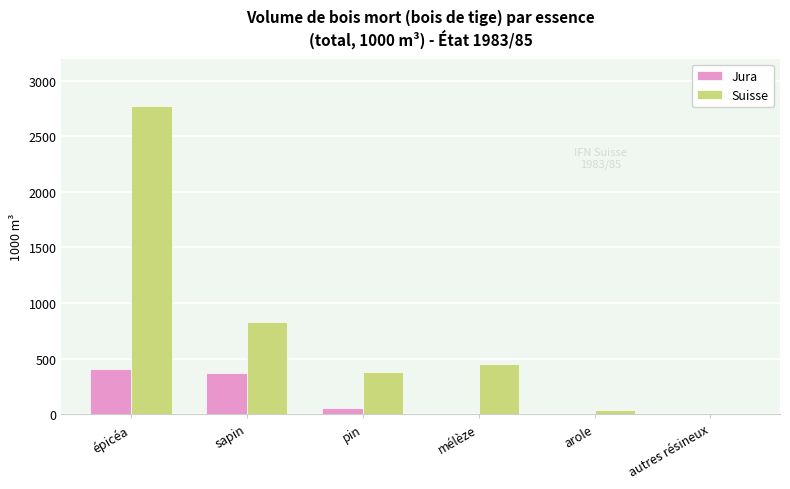

What is the average value of the Jura series?

140